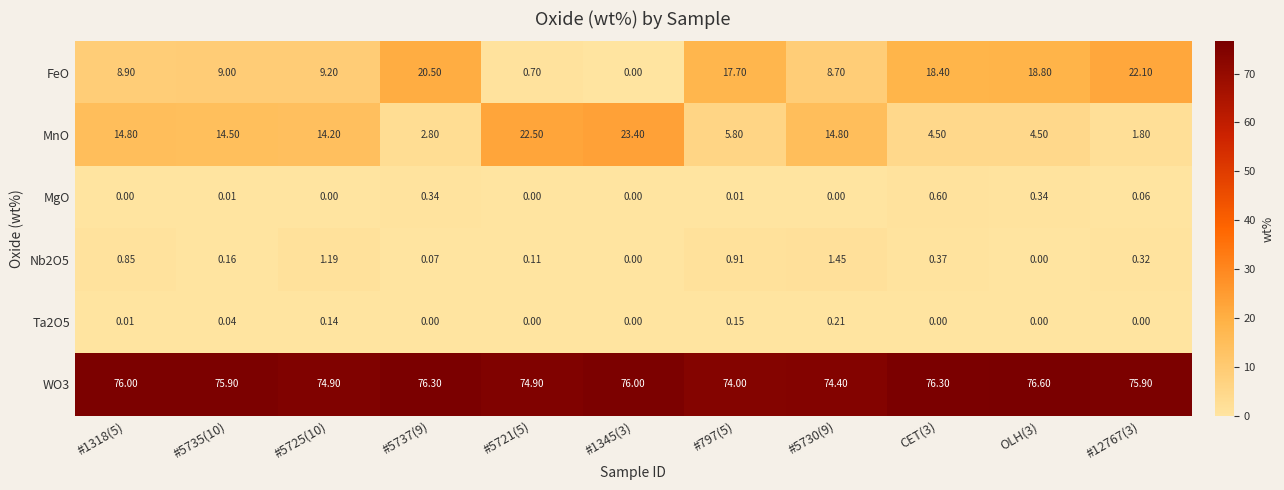

Is the value of Nb2O5 at #797(5) greater than the value of MnO at #5721(5)?

No